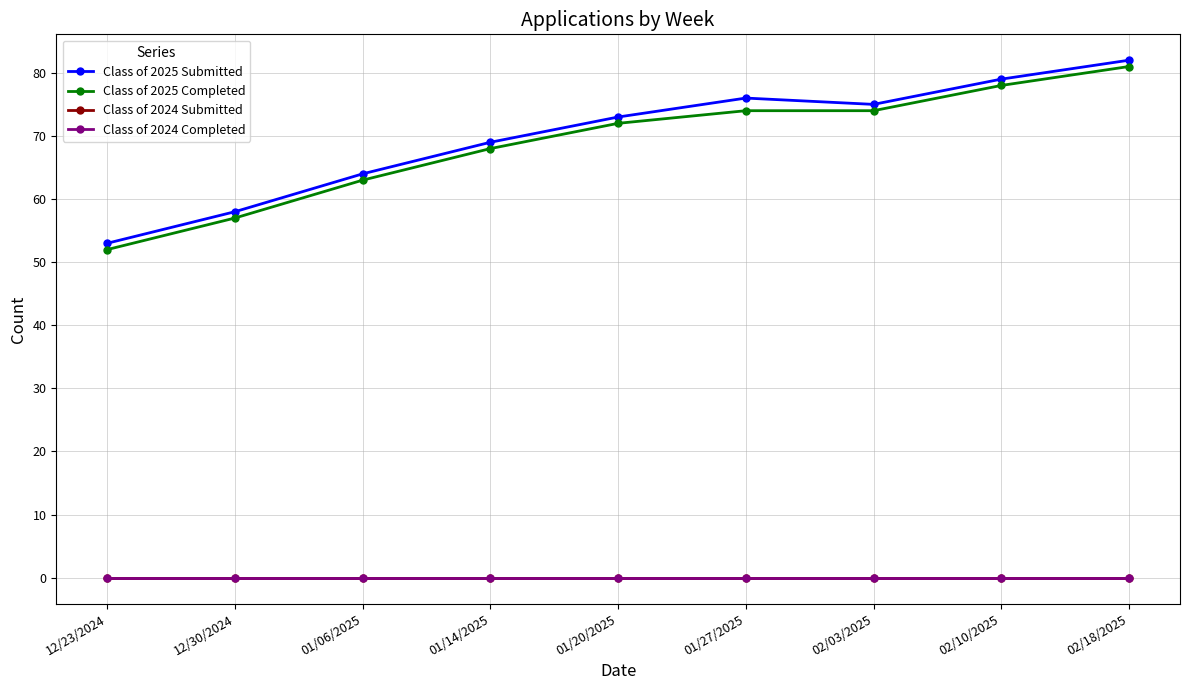

True or false: Class of 2025 Submitted and Class of 2025 Completed intersect in this chart.

False